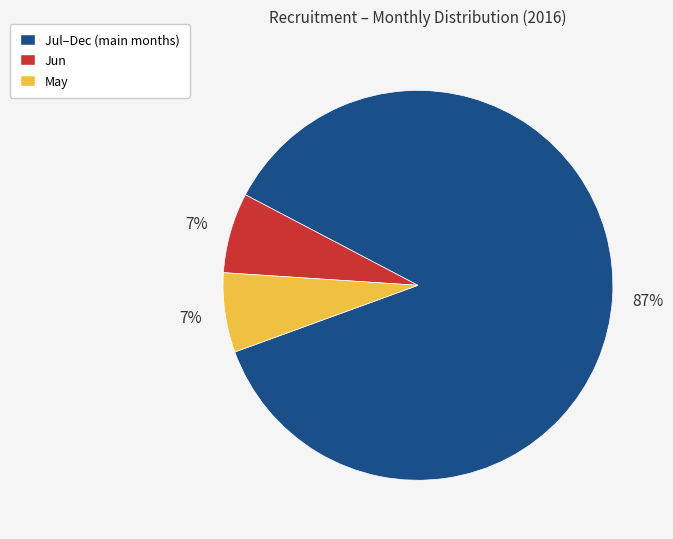

What is the ratio of the value at May to the value at Jun?

1.0